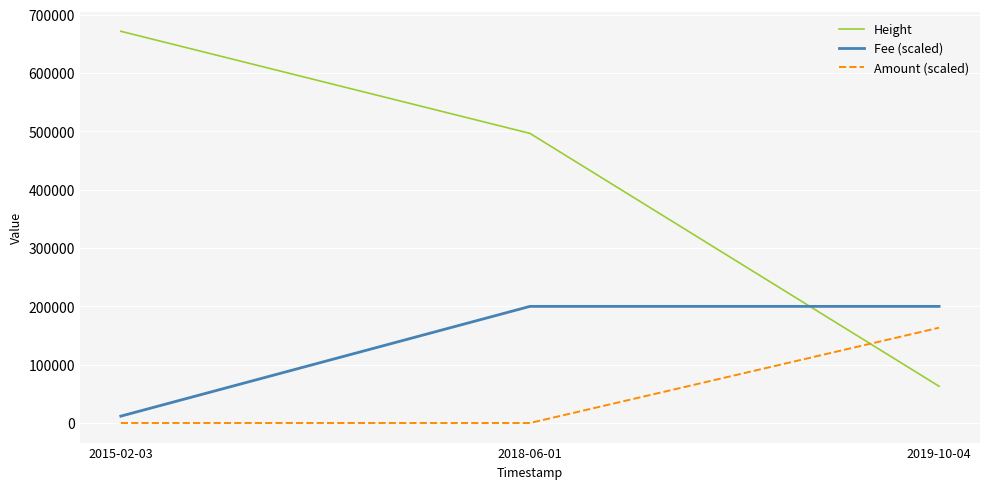

What is the maximum value for Amount (scaled)?

163400.0